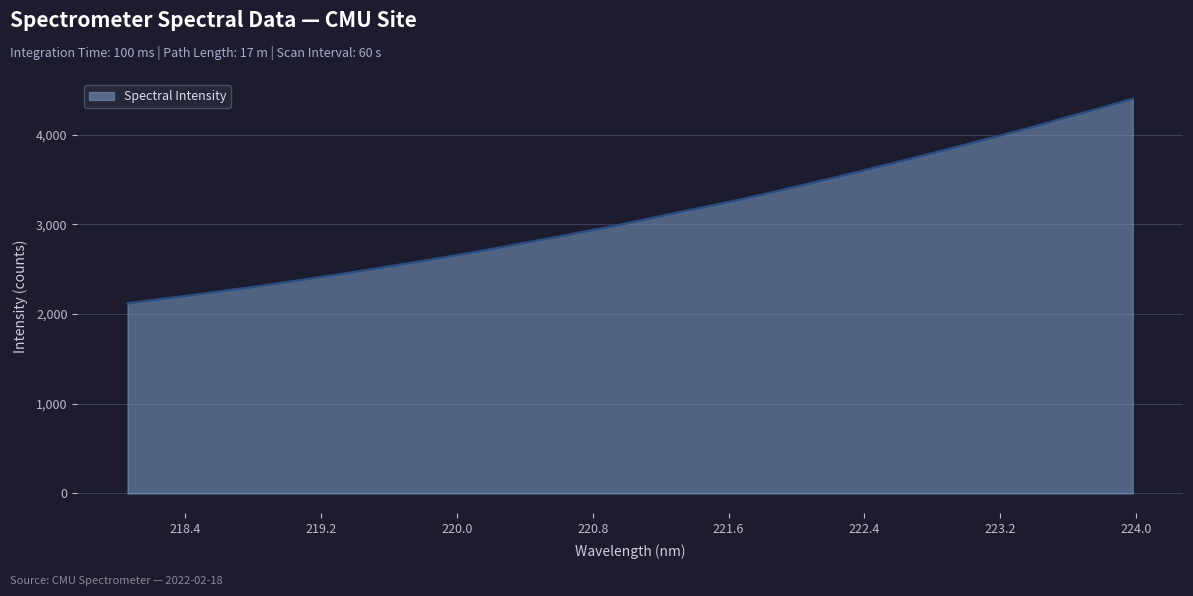

What is the difference between the maximum and minimum values?

2282.1